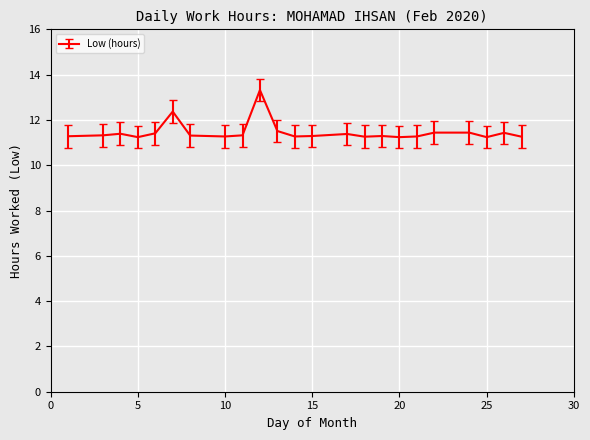

What is the minimum value shown in the chart?

11.2